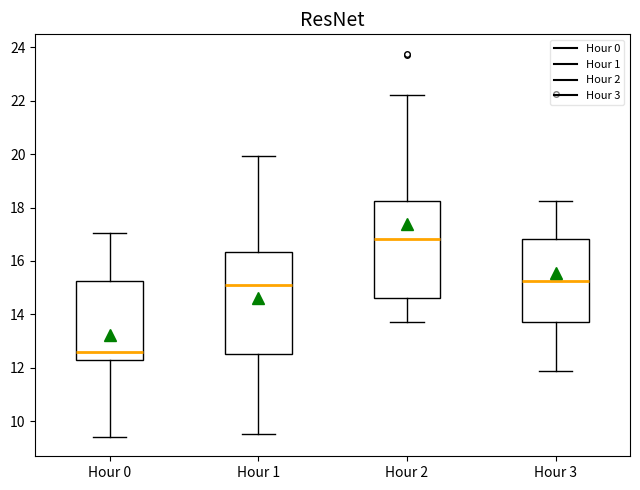

Reading left to right, read every box against the y-axis: the position of its median line, the range the box covers, and the ends of its whiskers. The values are not printed on the chart, so give them approximately, as read against the axis.

Hour 0: median 12.6, box 12.2 to 15.2, whiskers 9.4 to 17.0
Hour 1: median 15.2, box 12.6 to 16.4, whiskers 9.6 to 20.0
Hour 2: median 16.8, box 14.6 to 18.2, whiskers 13.8 to 22.2
Hour 3: median 15.2, box 13.8 to 16.8, whiskers 11.8 to 18.2